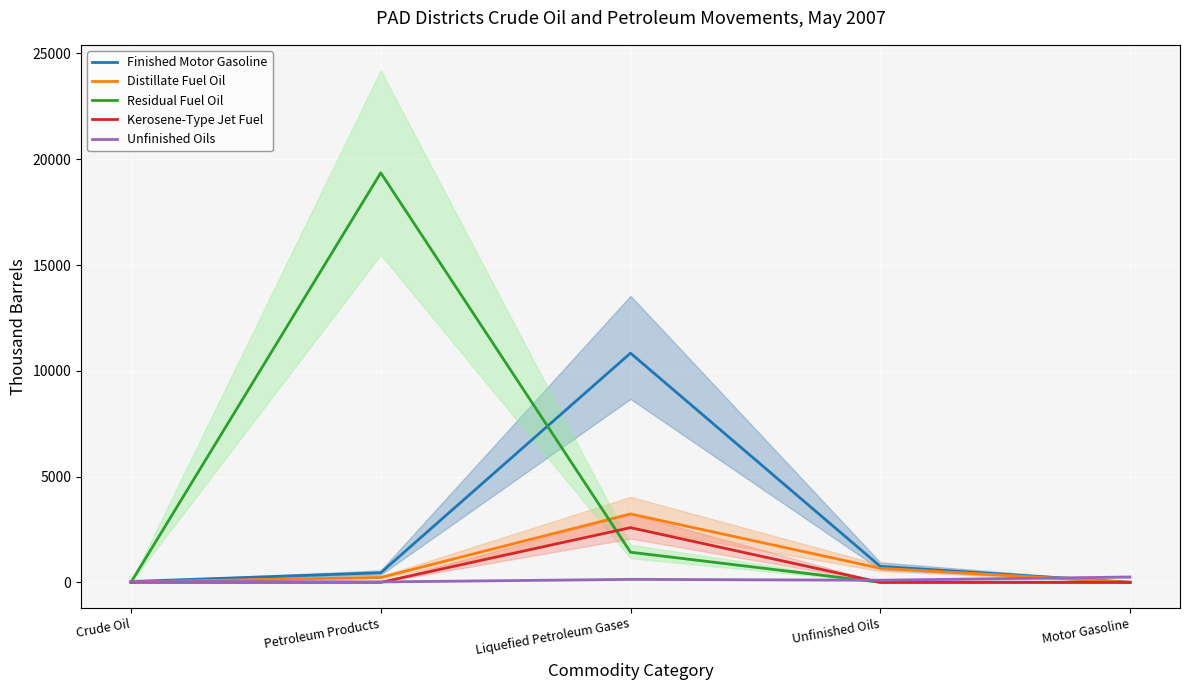

What is the difference between the maximum and minimum values in the Finished Motor Gasoline series?

10834